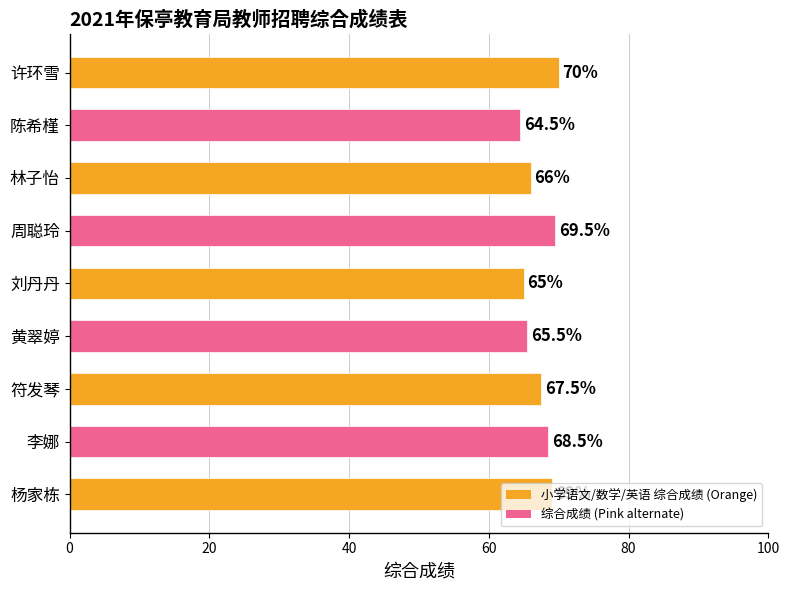

What is the ratio of the value at 李娜 to the value at 陈希槿?

1.1